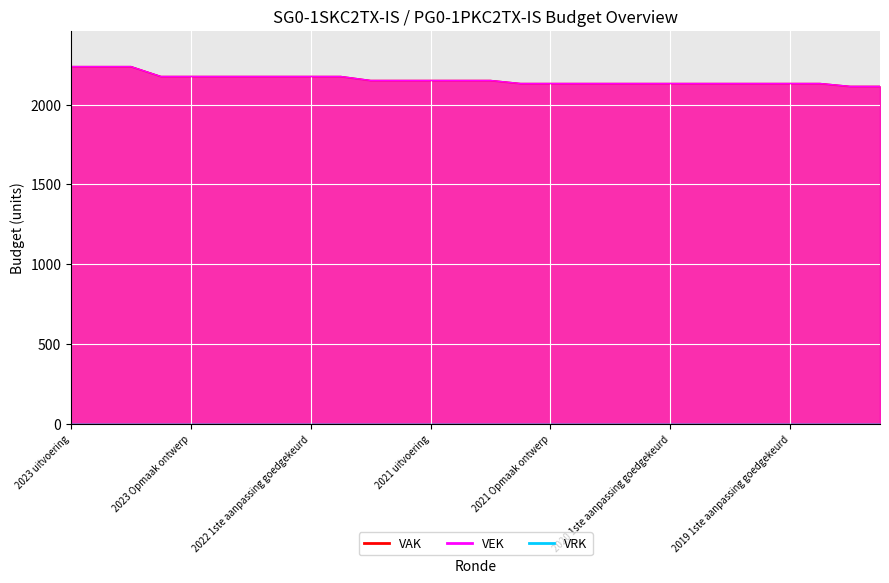

Which series has the widest spread of values?

VAK